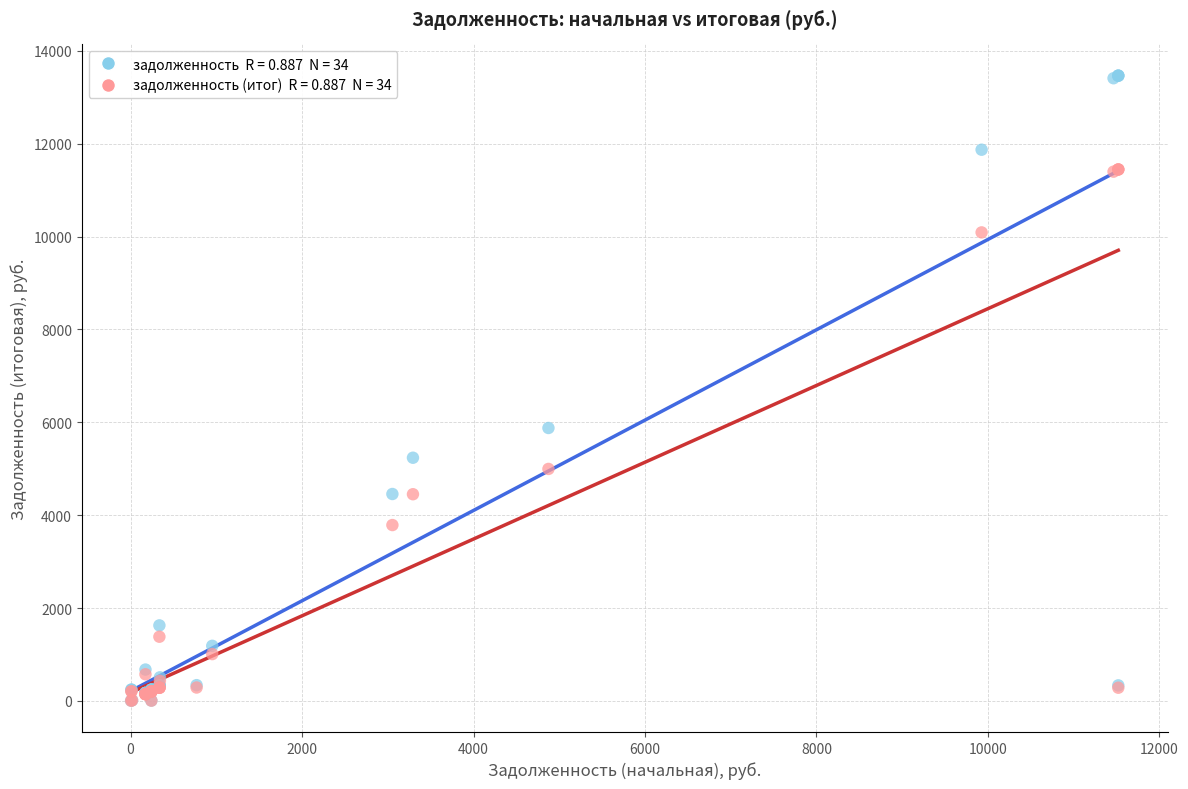

Across all series, what Y value is closest to 6734?

5878.1